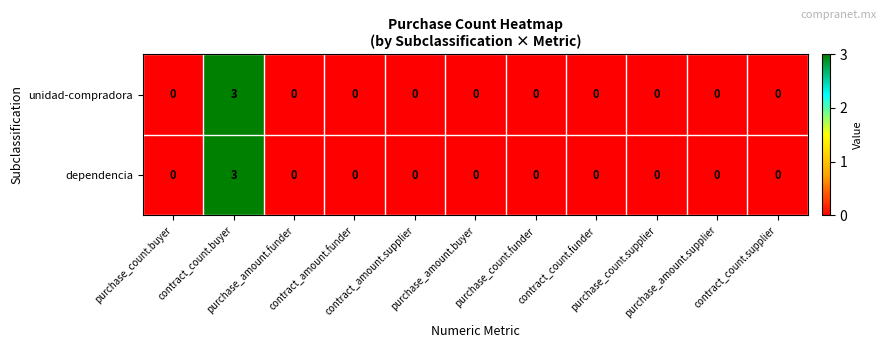

What is the maximum value shown in the chart?

3